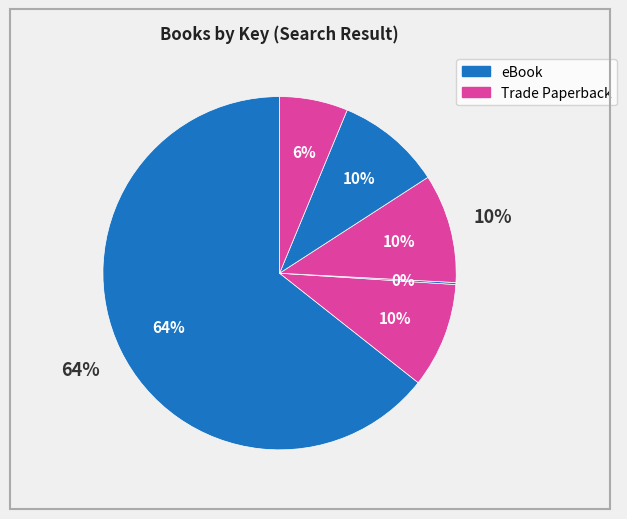

Is it true that Thirst No. 5 is 59% of the pie?

False